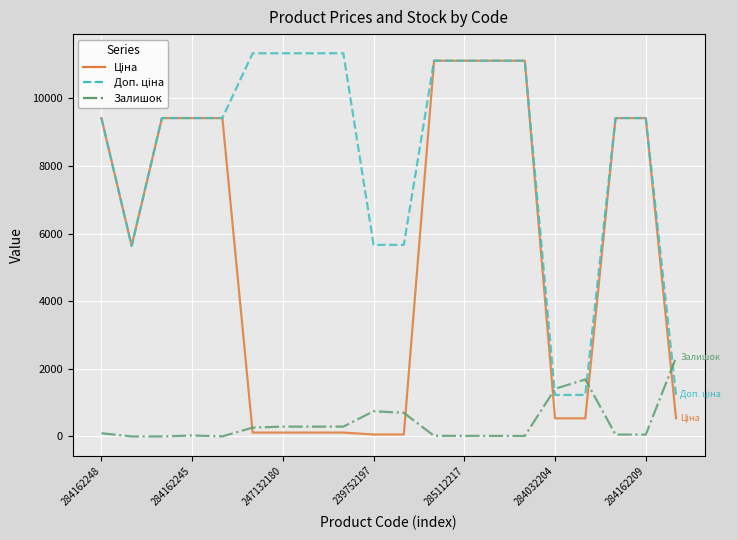

What is the highest value of the Залишок series?

2329.0